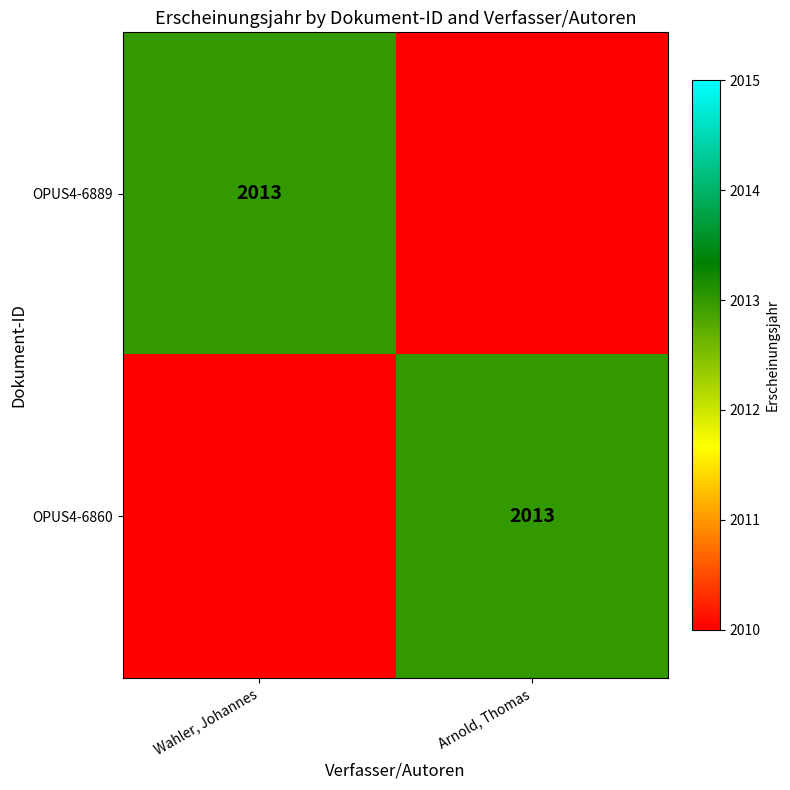

The OPUS4-6889 series shows 1214 at Wahler, Johannes. True or false?

False